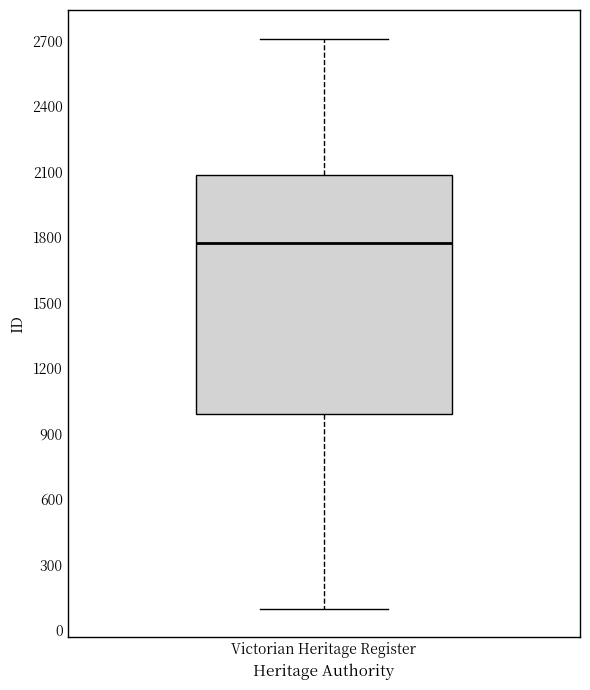

Read this box plot against the y-axis: the position of the median line, the range covered by the box, and the ends of both whiskers. The values are not printed on the chart, so give them approximately, as read against the axis.

median 1750, box 1000 to 2100, whiskers 100 to 2700